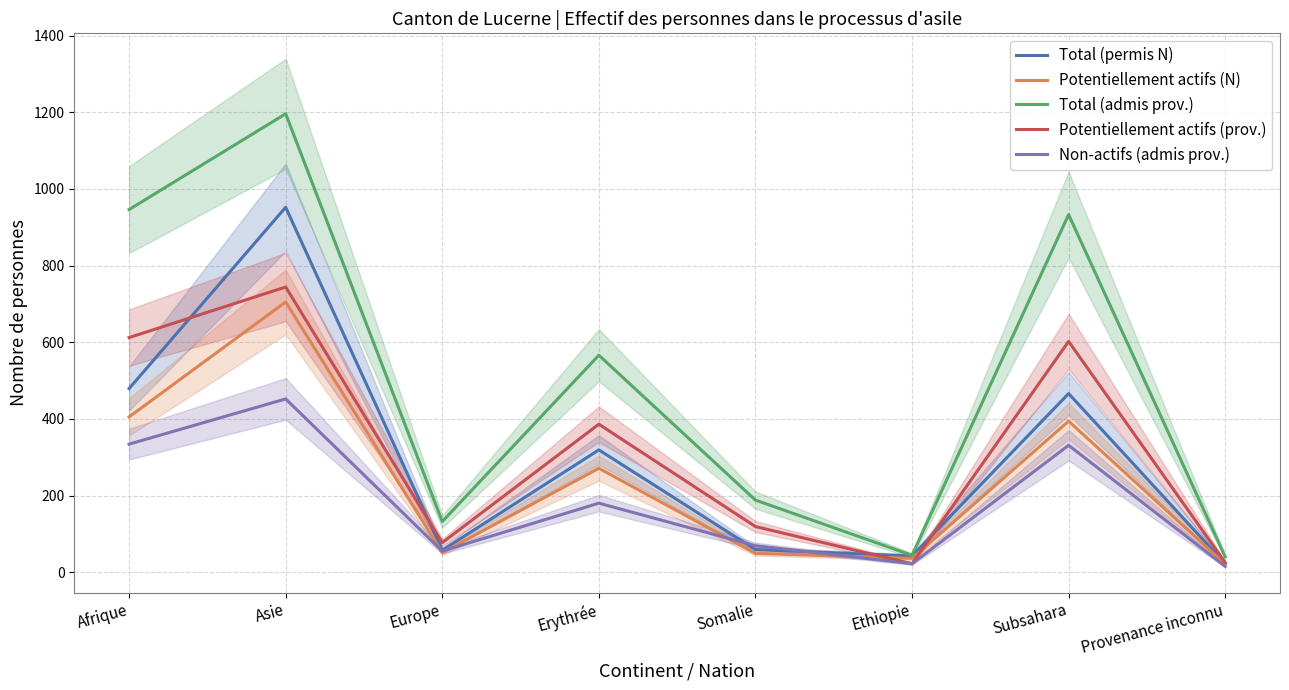

How many lines are shown in the chart?

5